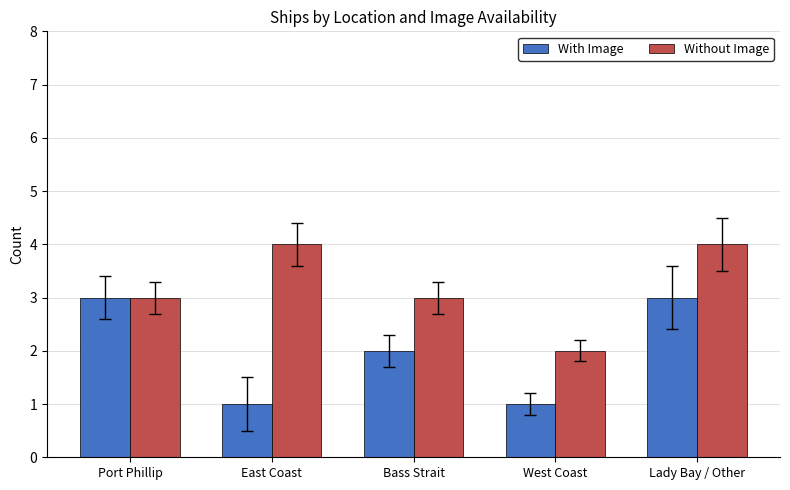

At which category is the sum across all series the highest?

Lady Bay / Other